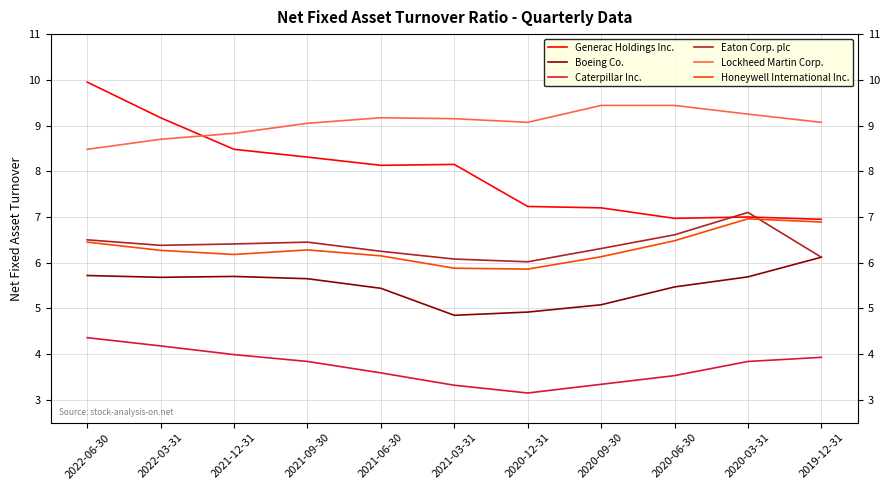

Between 2021-09-30 and 2020-09-30, which series saw the biggest shift?

Generac Holdings Inc.